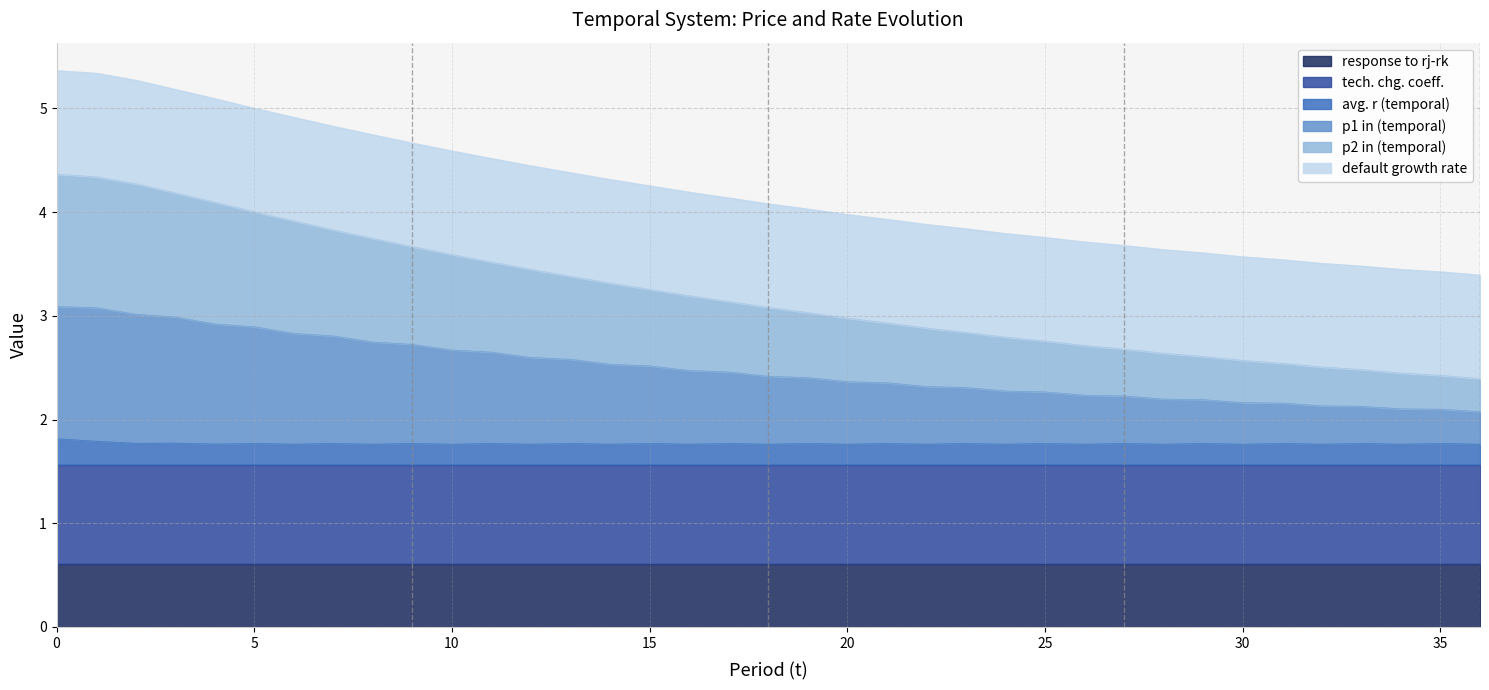

At which label does p1 in (temporal) reach its minimum?

36